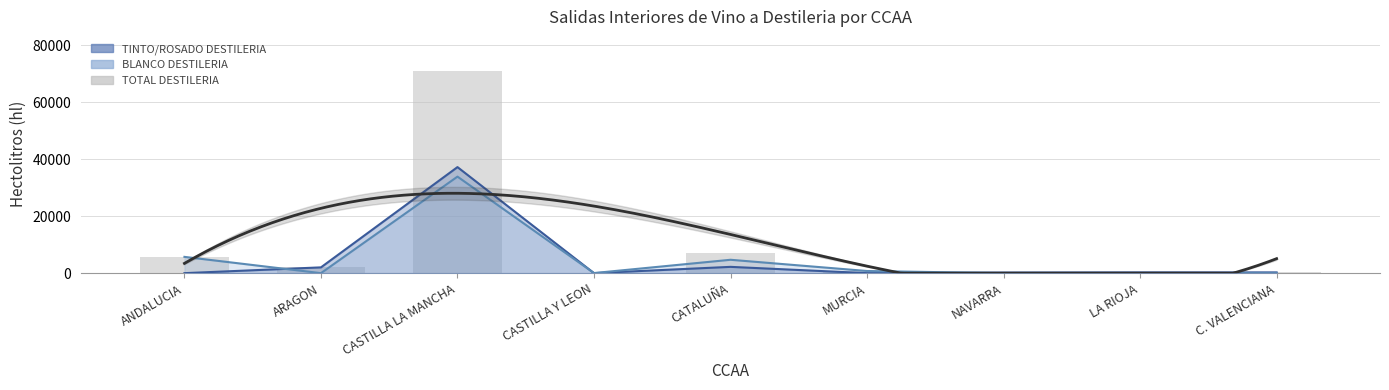

Rank the categories by value from lowest to highest.

CASTILLA Y LEON, NAVARRA, C. VALENCIANA, LA RIOJA, MURCIA, ARAGON, ANDALUCIA, CATALUÑA, CASTILLA LA MANCHA